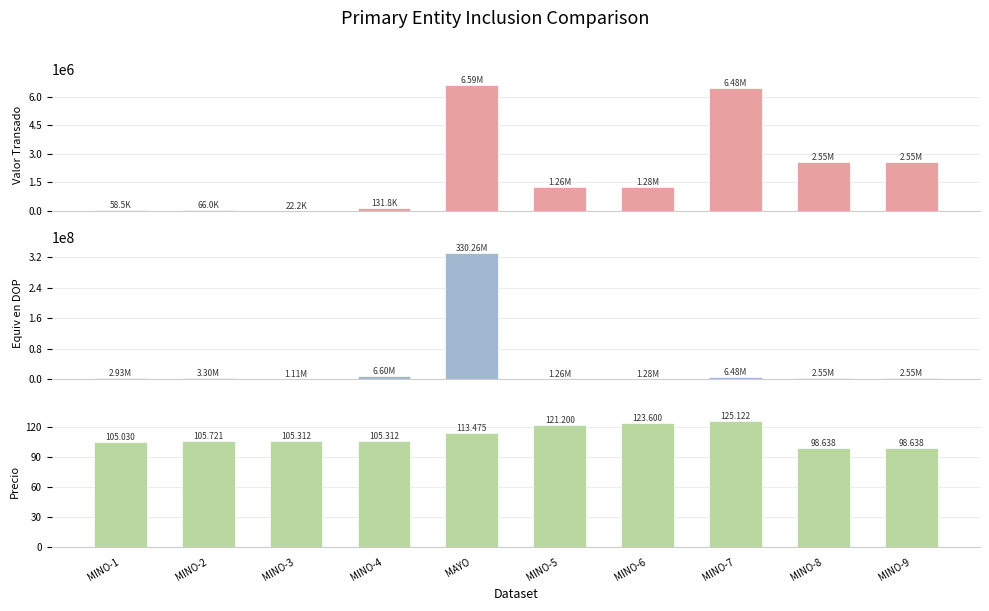

What is the difference between the highest and lowest values at MINO-5?

1256460.1